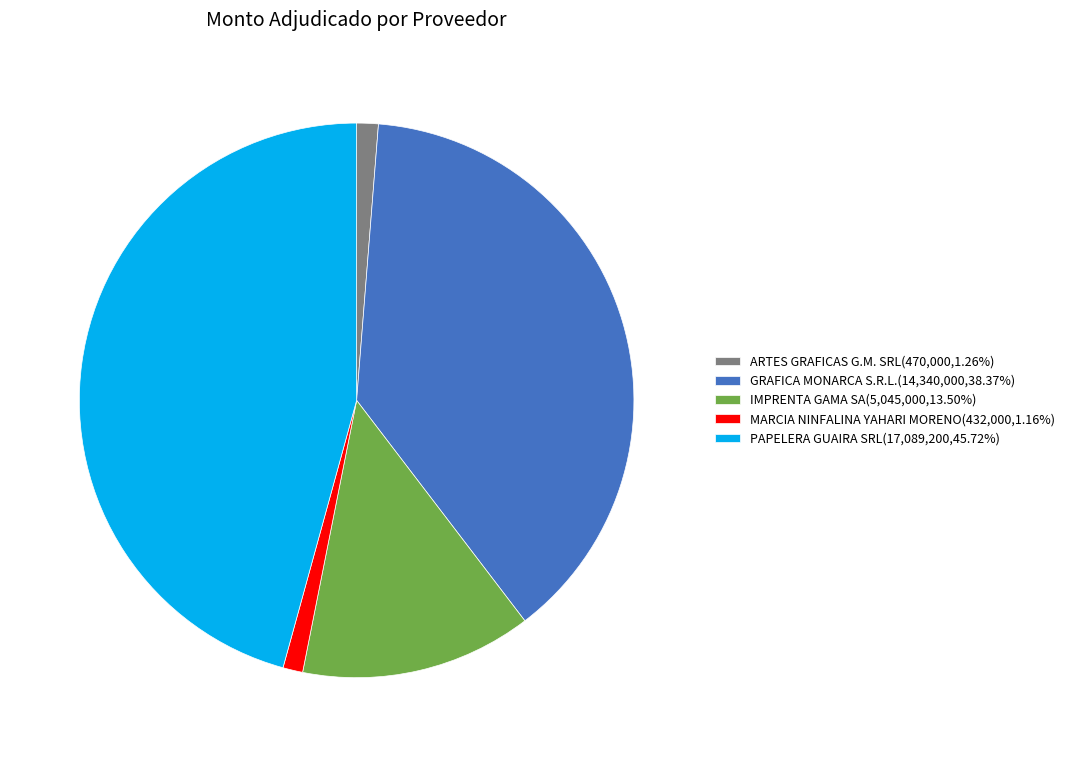

Is IMPRENTA GAMA SA the majority of the pie?

No